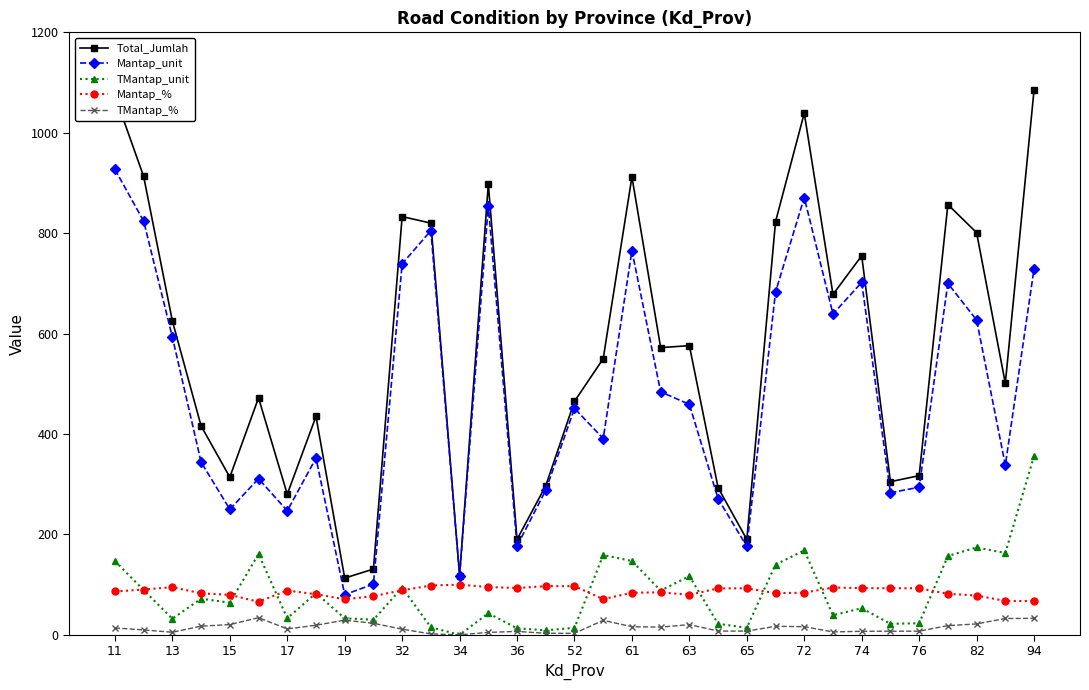

How many data points does each series have?

33